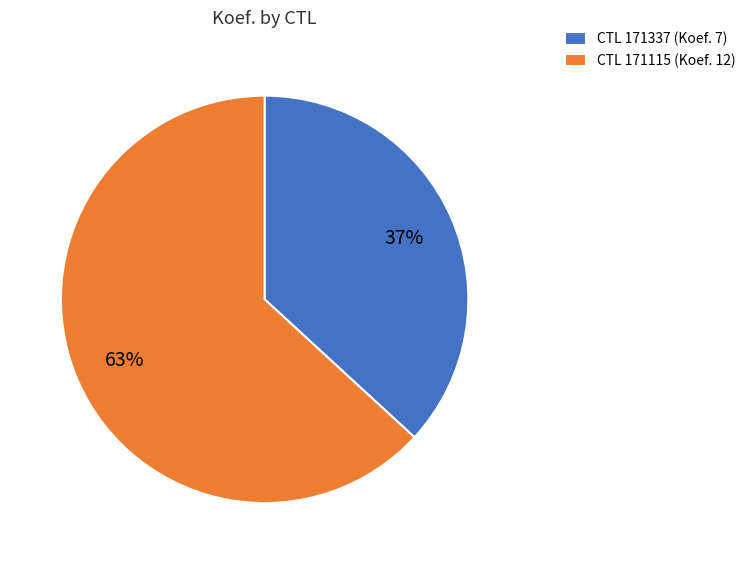

Is there any slice that represents more than half of the pie?

Yes